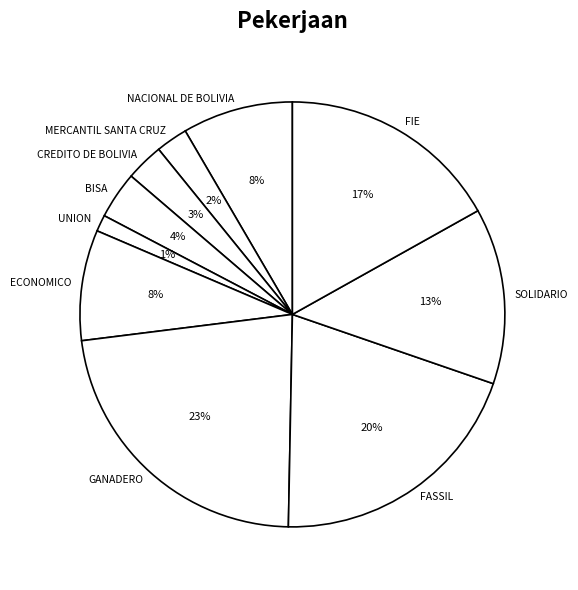

What percentage is the UNION slice, to the nearest percent?

1%